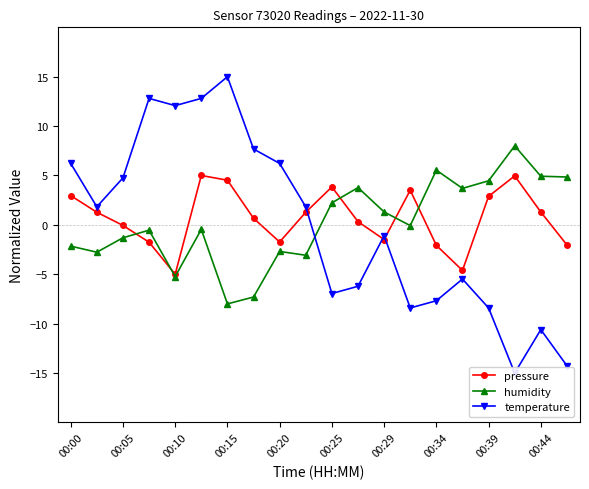

What are all the series names shown in the legend?

pressure, humidity, temperature